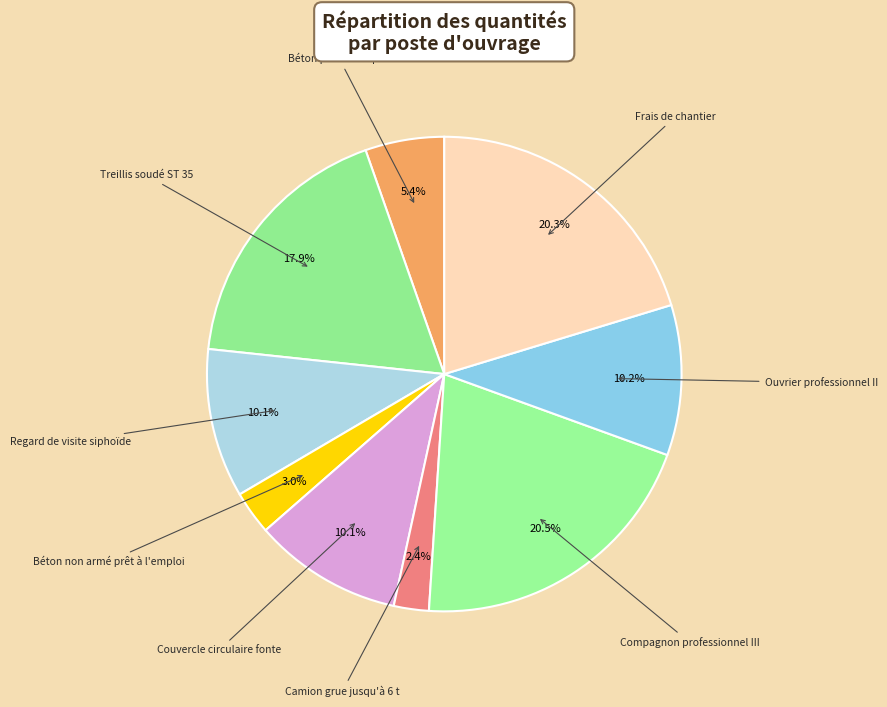

What is the ratio of the value at Compagnon professionnel III to the value at Frais de chantier?

1.0